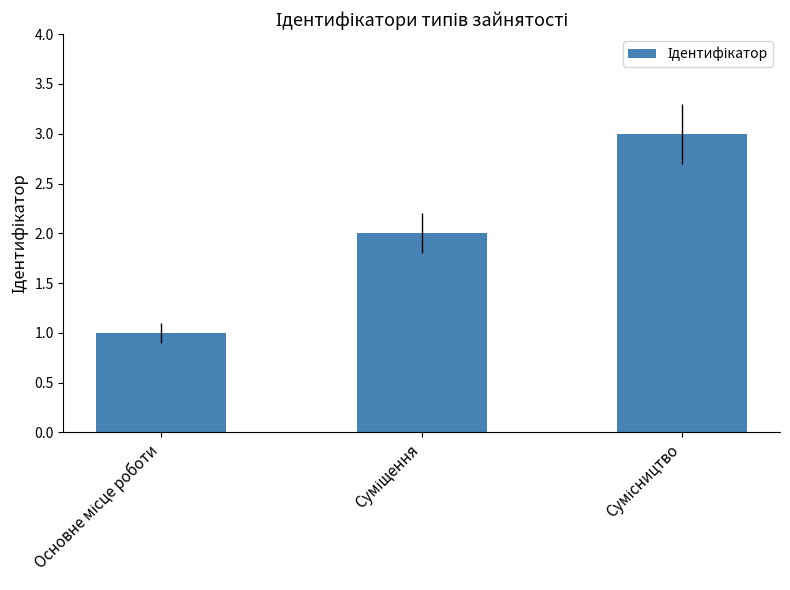

What is the sum of all values?

6